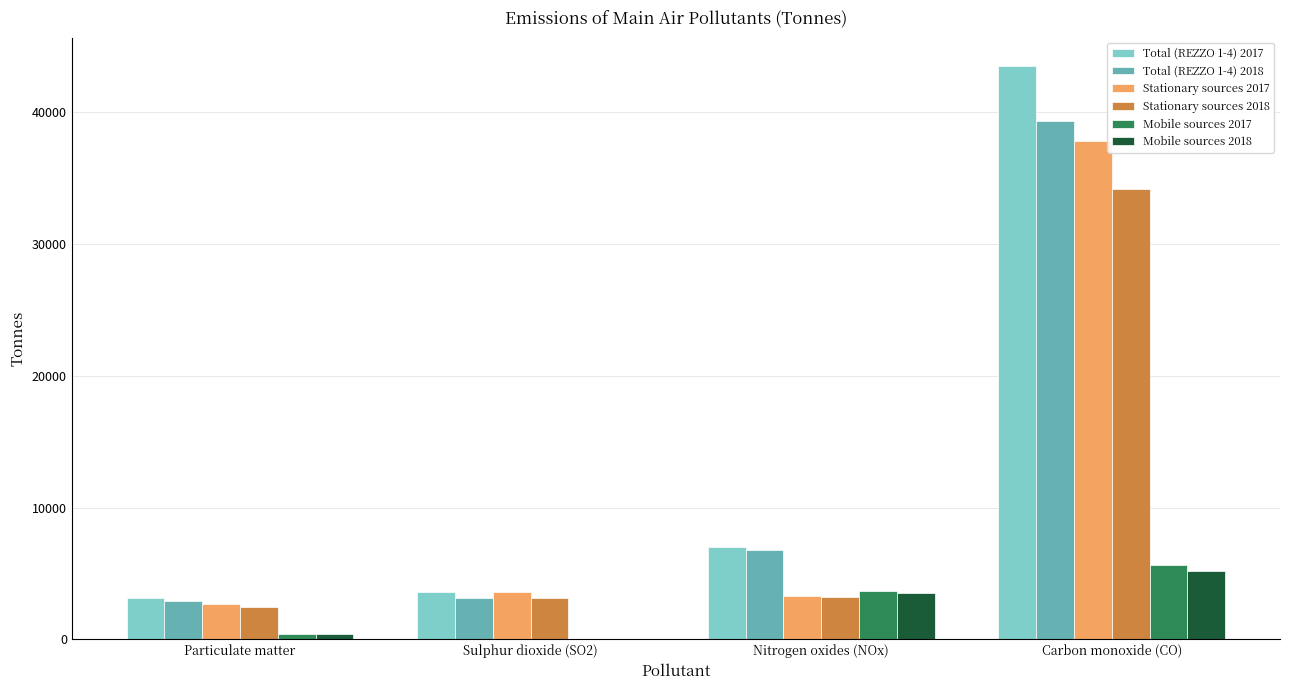

How many groups of bars are there?

4